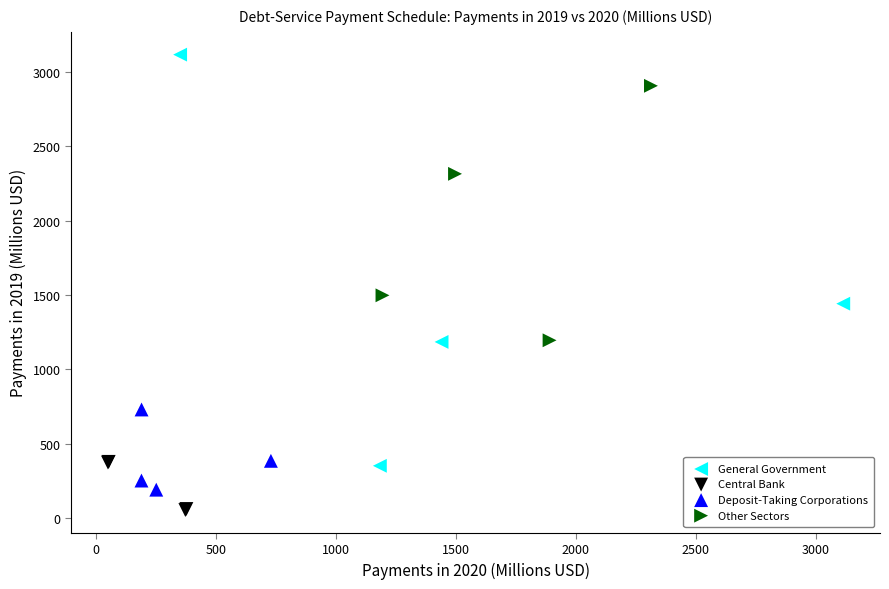

Which series reaches the minimum Y coordinate?

Central Bank